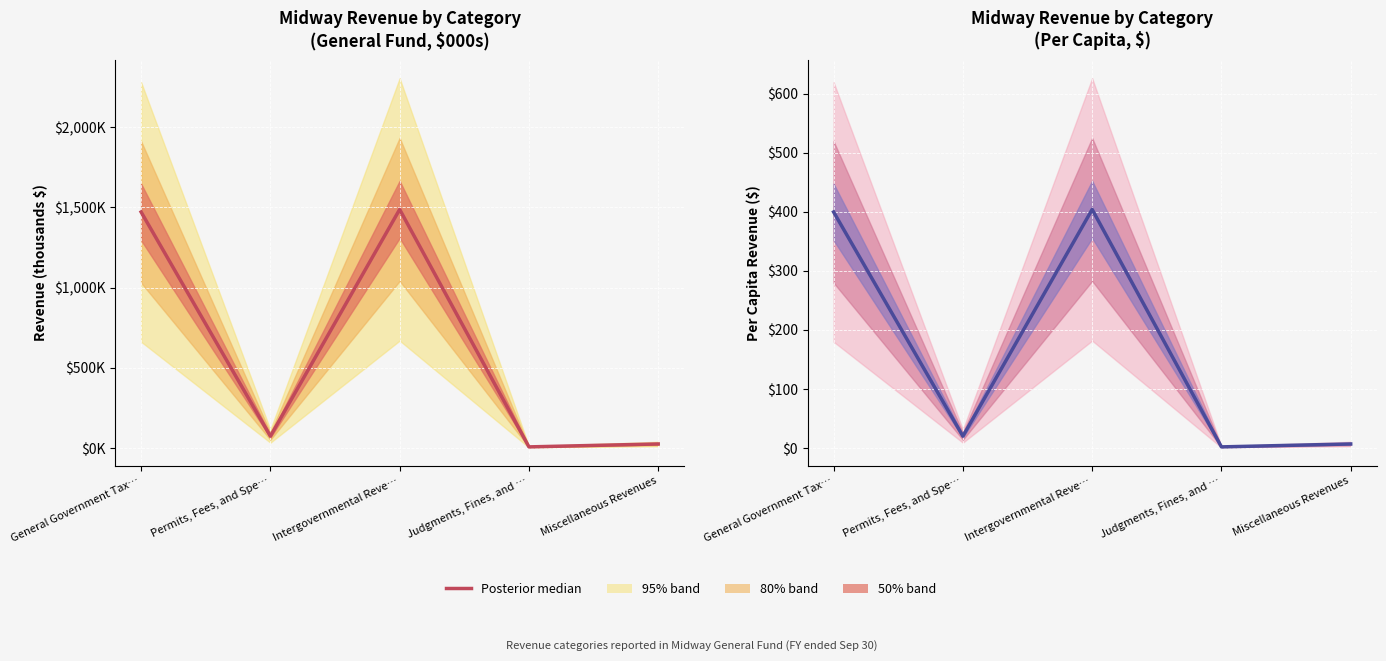

Rank the categories by value from highest to lowest.

Intergovernmental Reve…, General Government Tax…, Permits, Fees, and Spe…, Miscellaneous Revenues, Judgments, Fines, and …